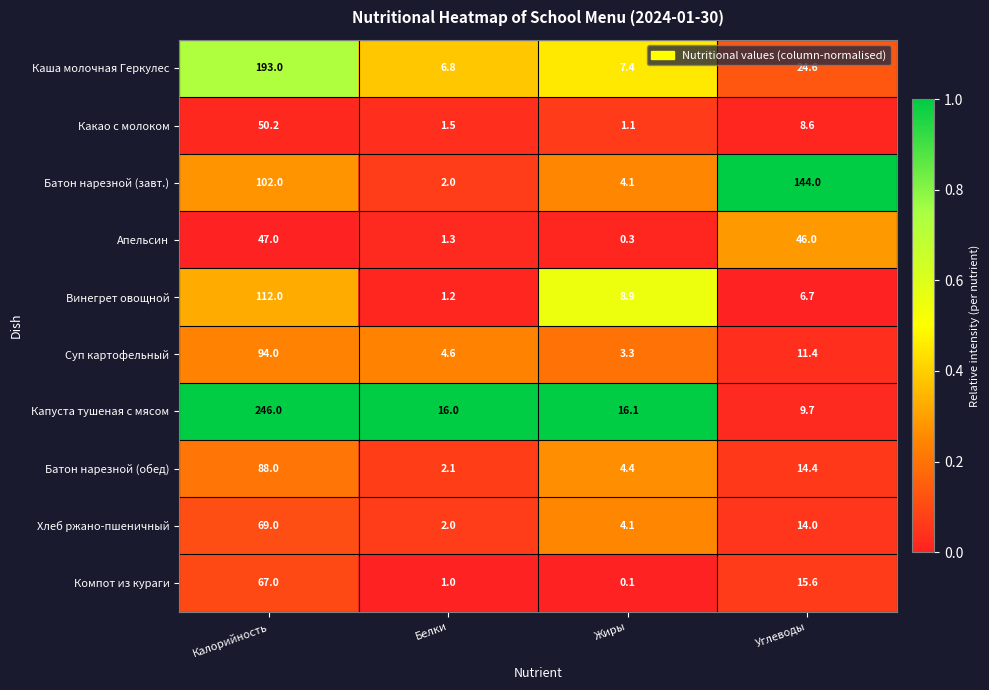

What is the approximate value of Капуста тушеная с мясом at Жиры?

16.1